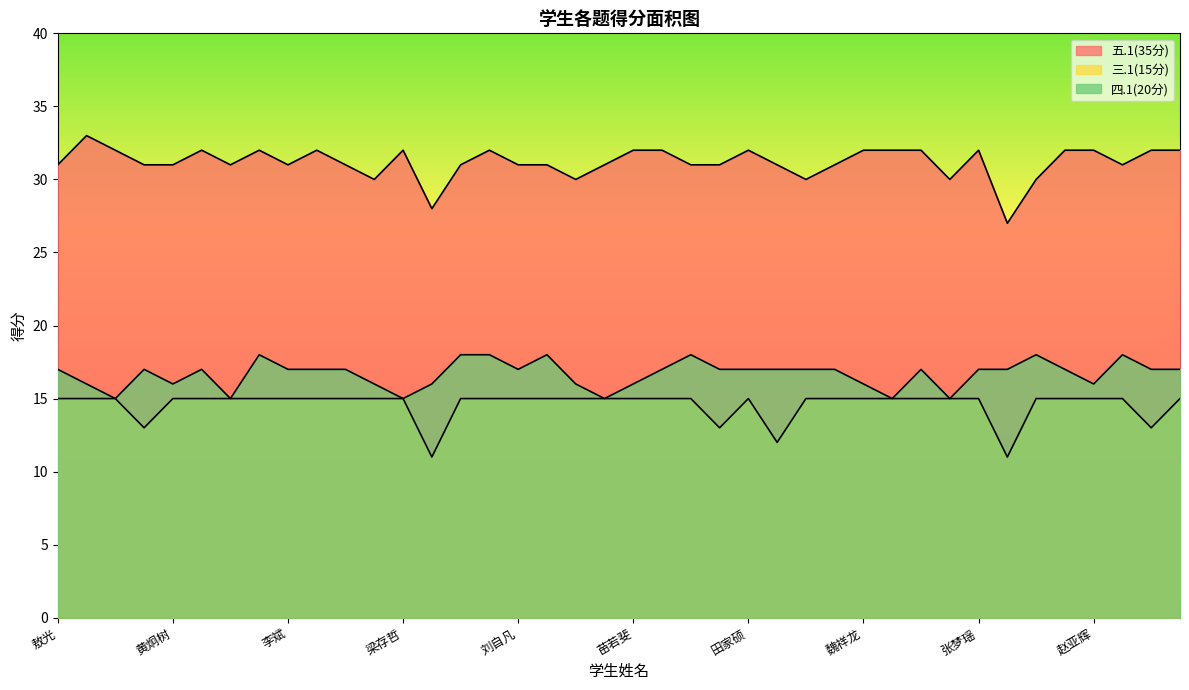

What is the approximate value of 四.1(20分) at 岳子轩?

17